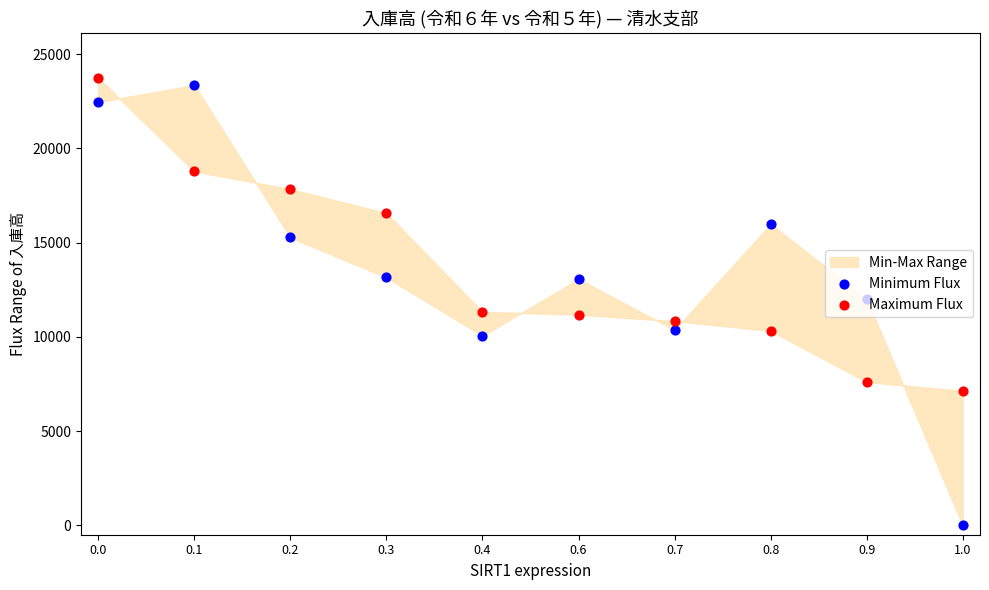

At how many categories does at least one series exceed 7061?

10